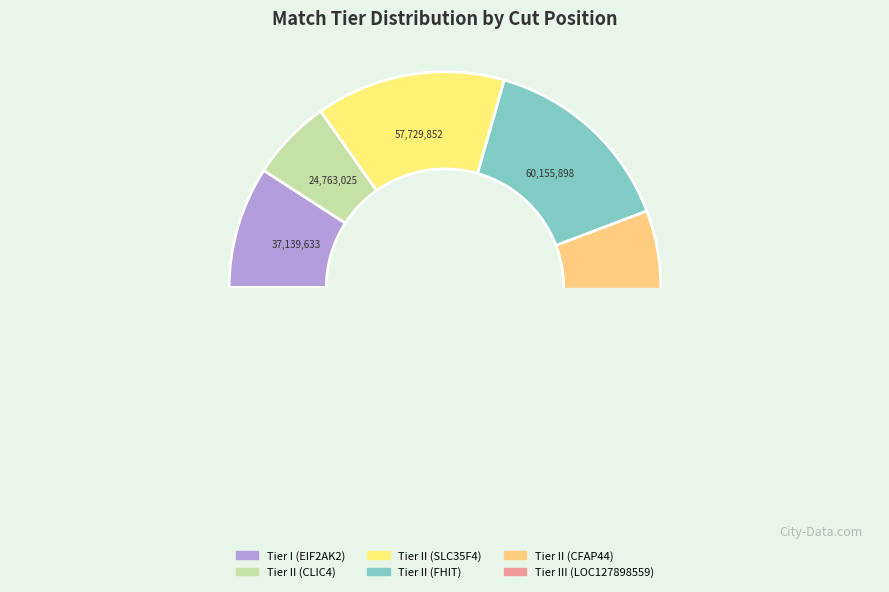

Is Tier I (EIF2AK2) the majority of the pie?

No